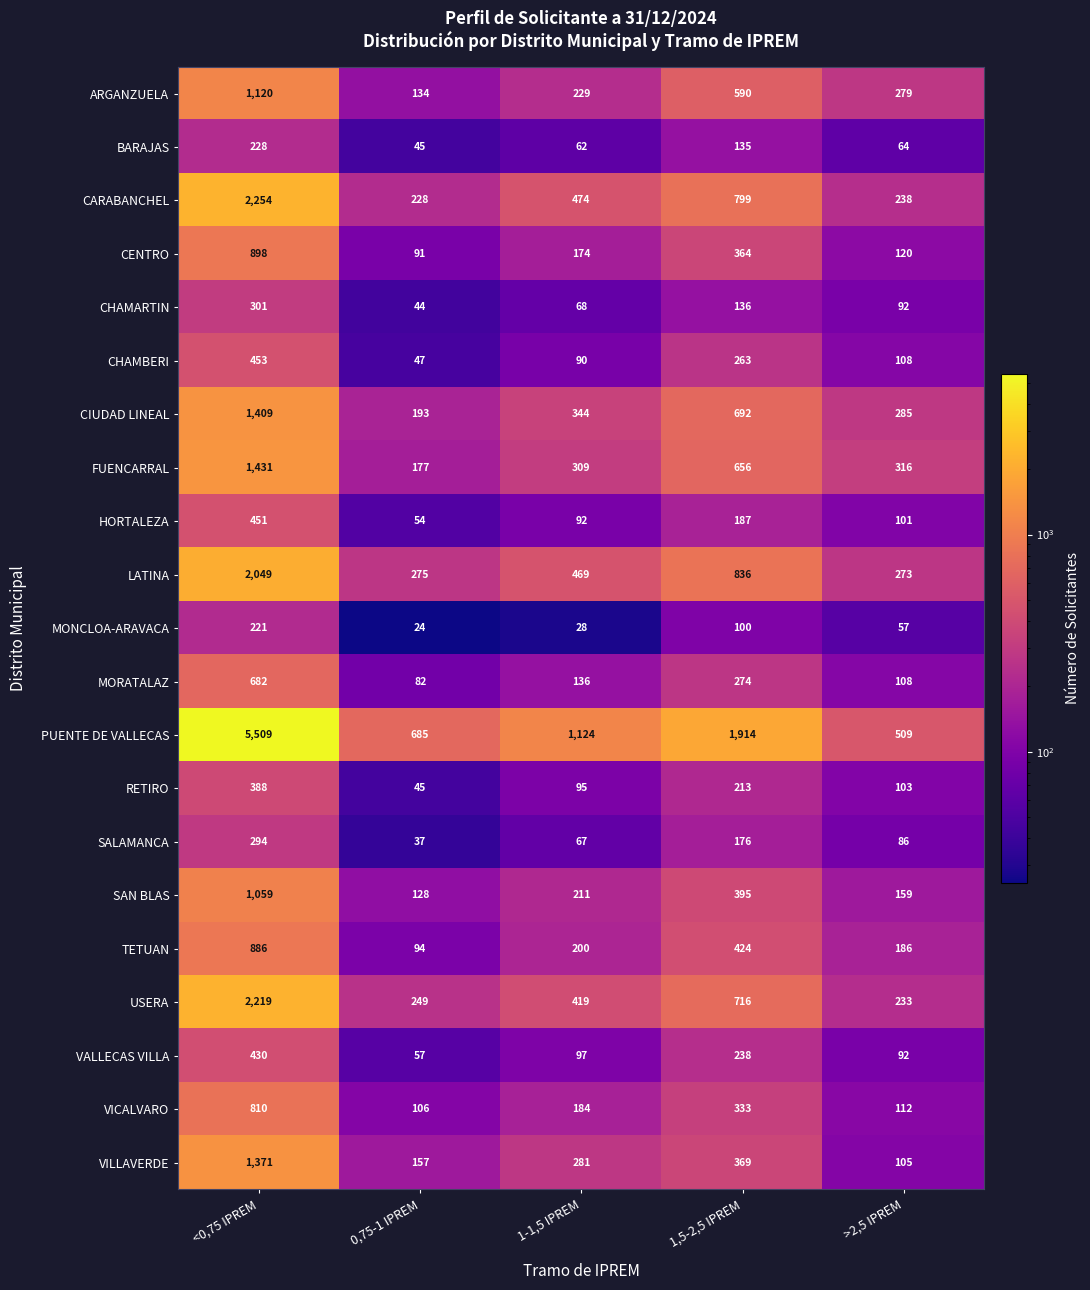

What is the smallest value displayed?

24